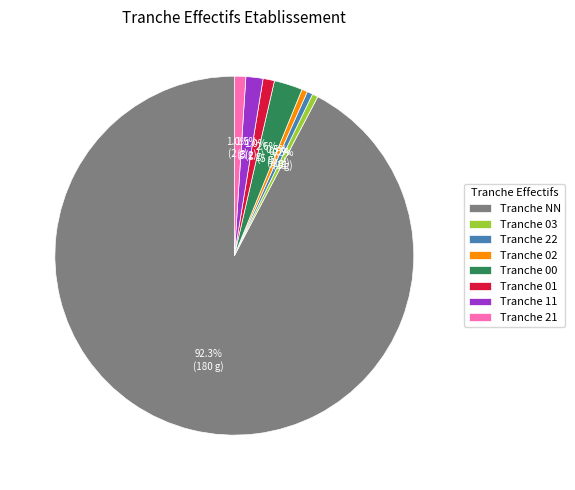

Which slice is the largest?

Tranche NN